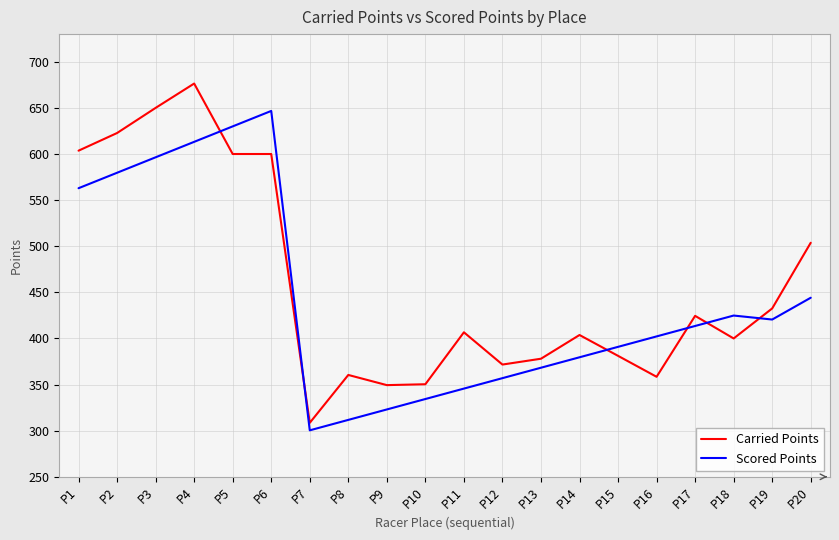

What is the total value across all series at P16?

760.6